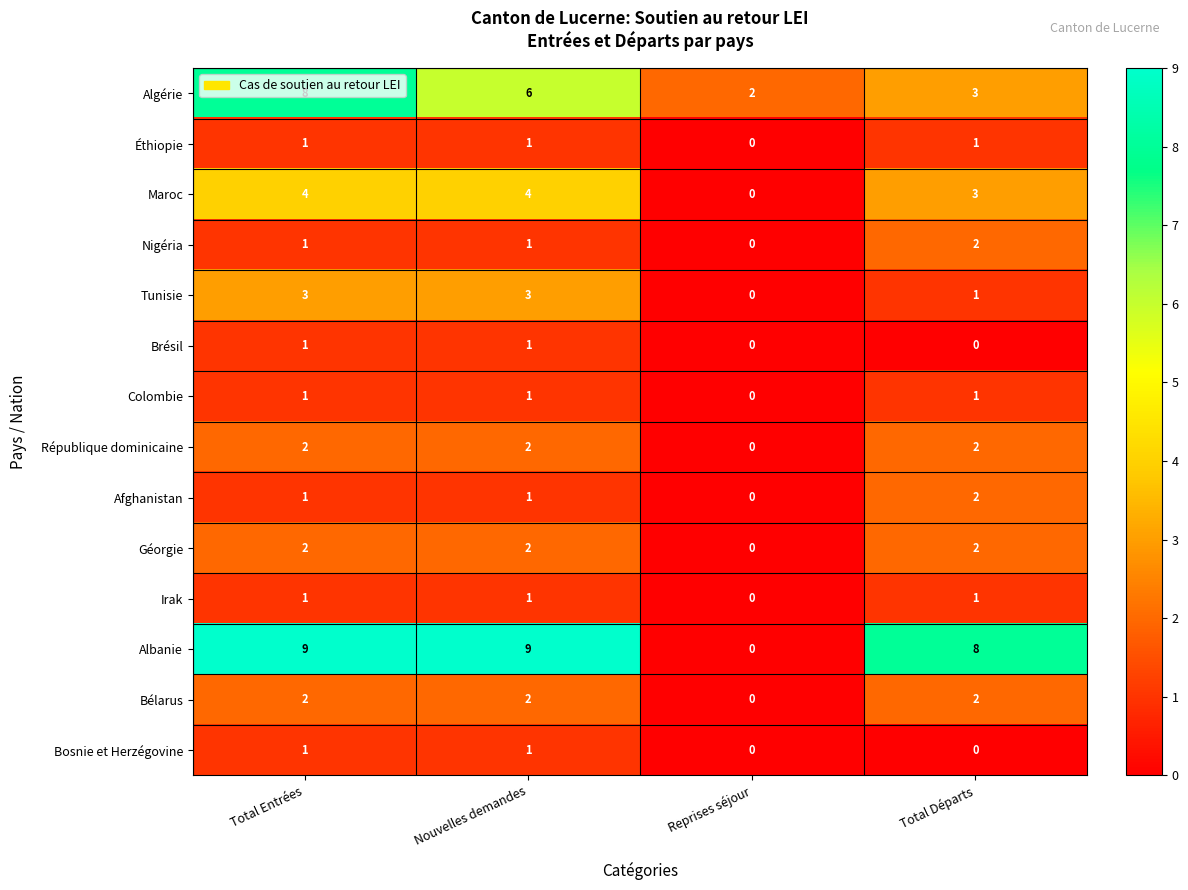

Count the Bosnie et Herzégovine values in the range 0 to 1.

4